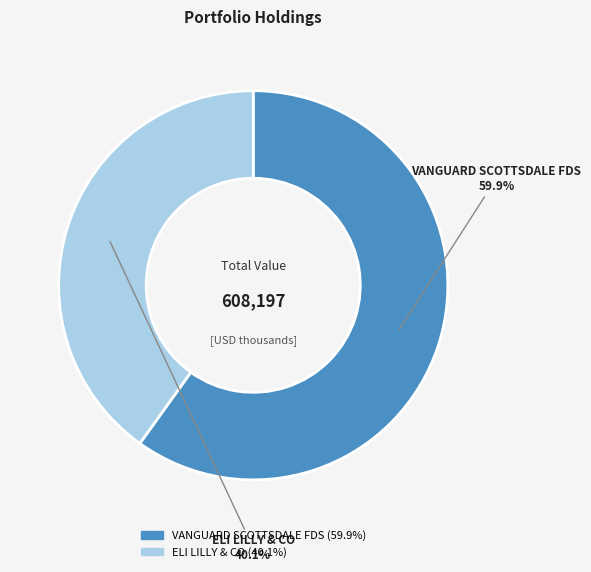

How many segments does this pie chart have?

2